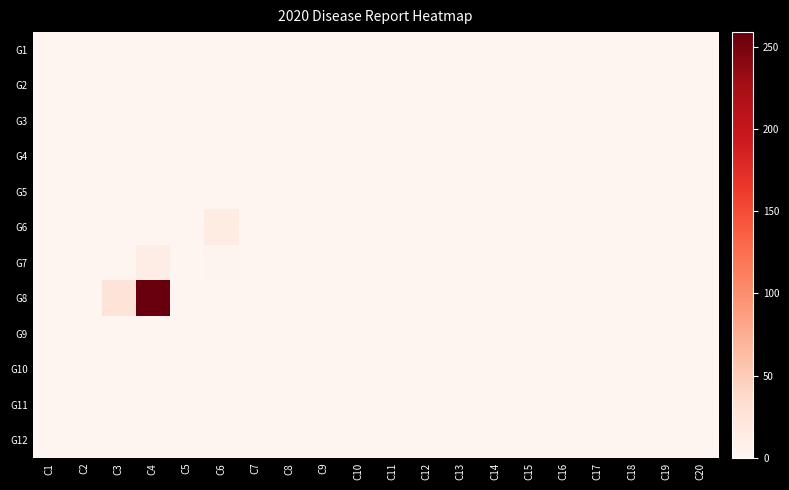

What is the maximum value shown in the chart?

259